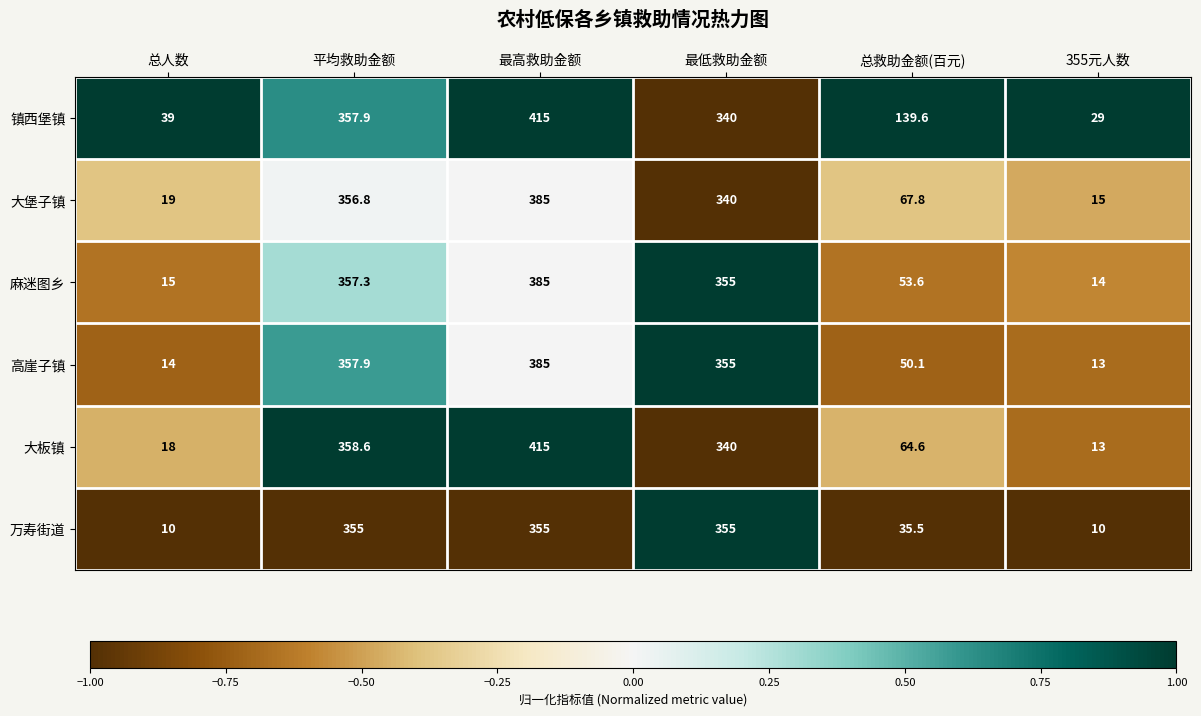

List the labels in order of 镇西堡镇 value, largest first.

最高救助金额, 平均救助金额, 最低救助金额, 总救助金额(百元), 总人数, 355元人数